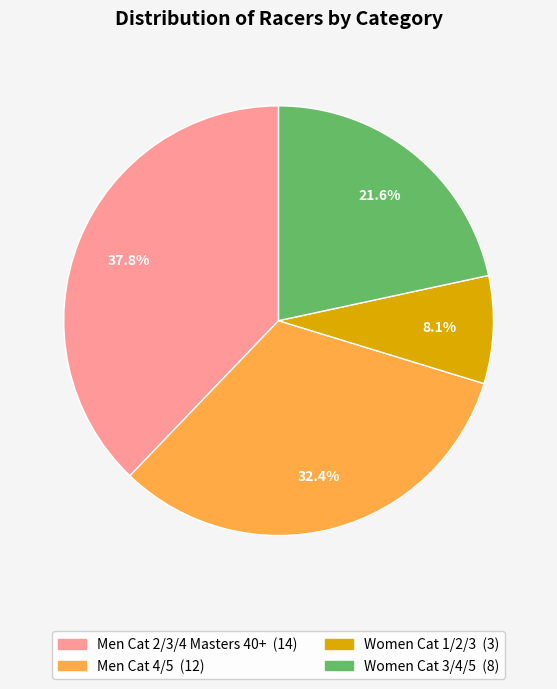

To the nearest percent, what portion does Men Cat 4/5 represent?

32%